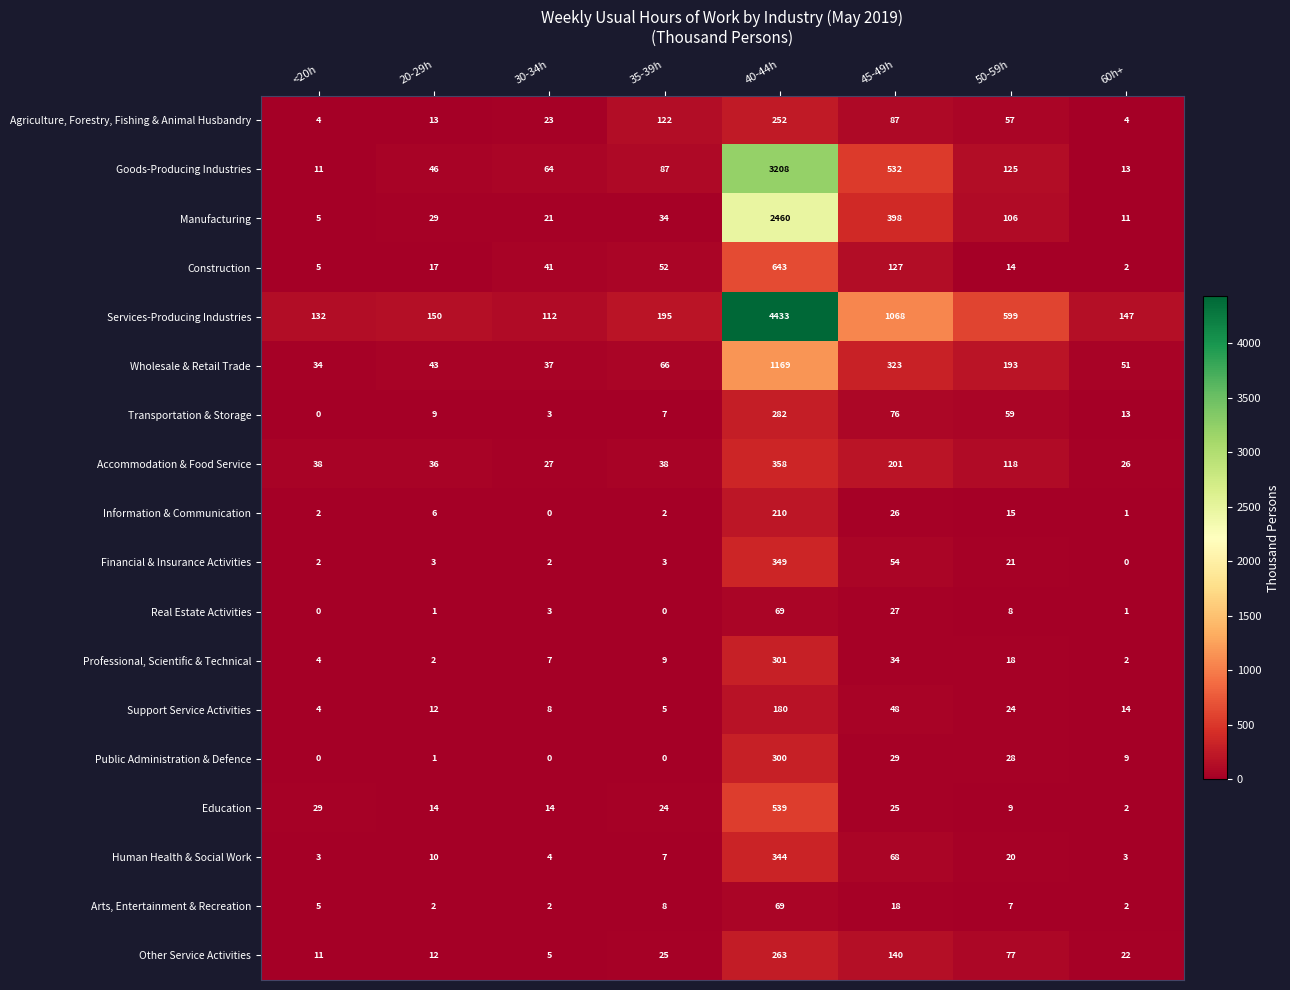

What is the sum of the Support Service Activities values at 30-34h and 35-39h?

13